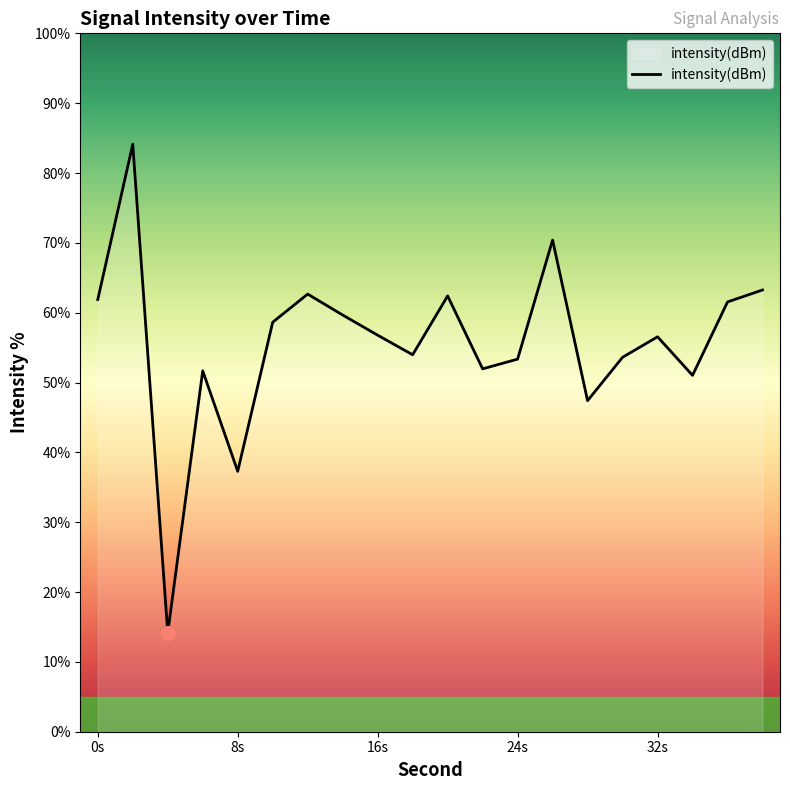

How many values exceed 56?

11